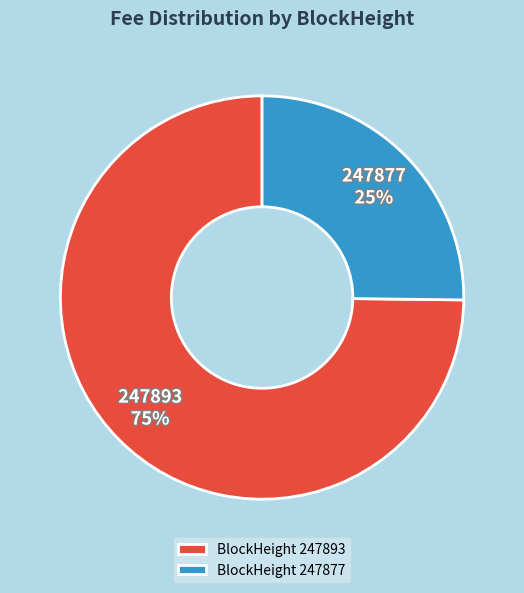

To the nearest percent, what percentage of the pie is BlockHeight 247877?

25%